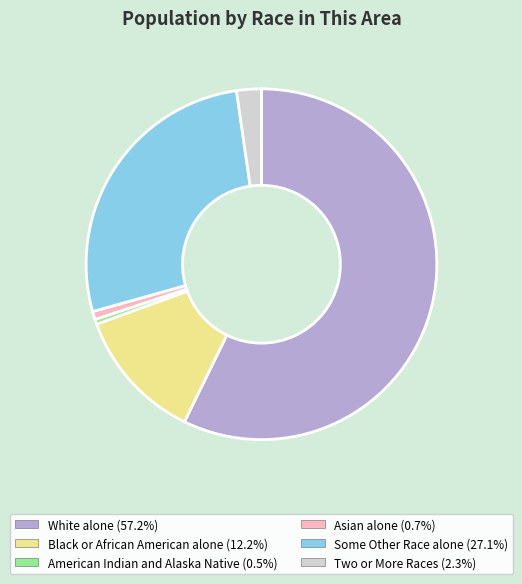

Is it true that Black or African American alone is 1% of the pie?

False